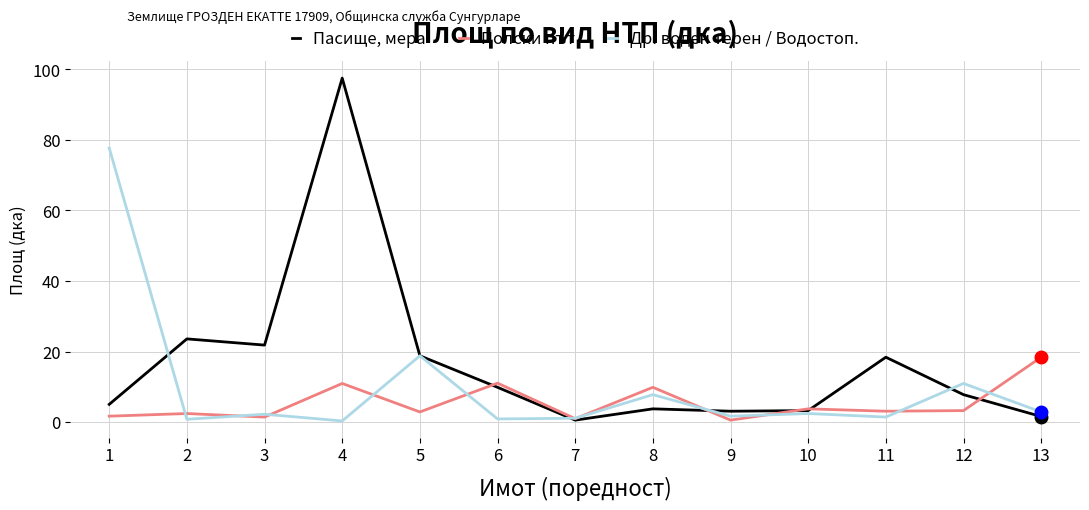

Which series has the largest range (max minus min)?

Пасище, мера